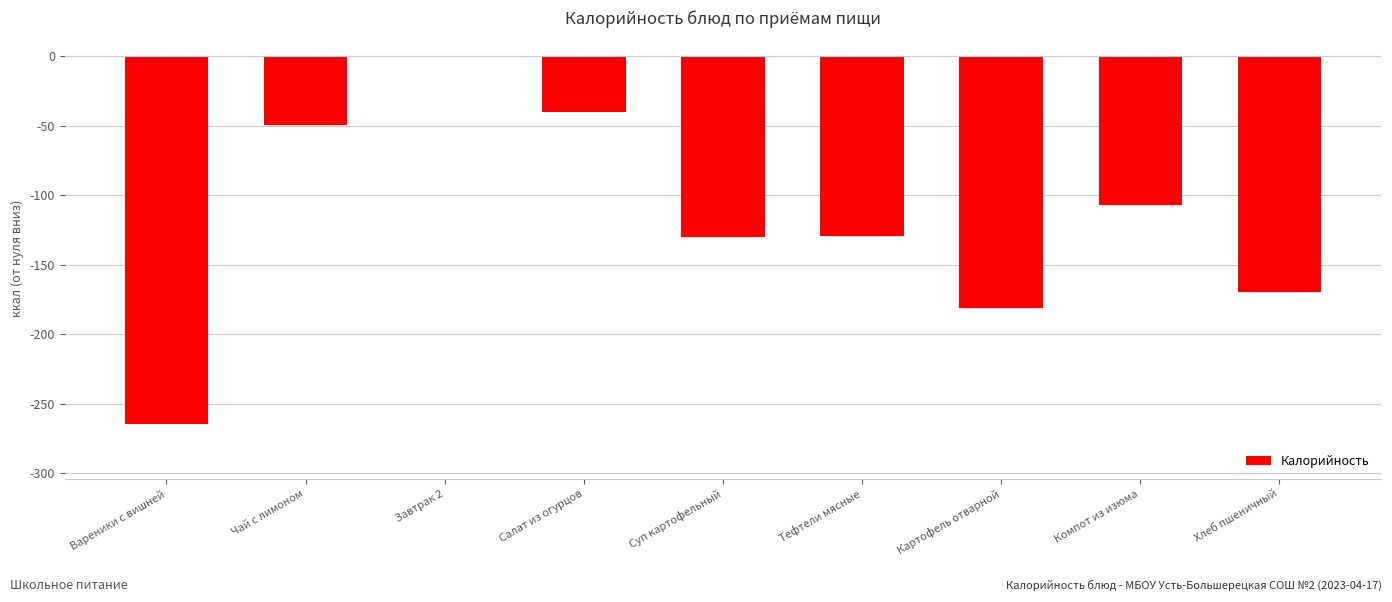

What is the sum of all values?

-1072.1